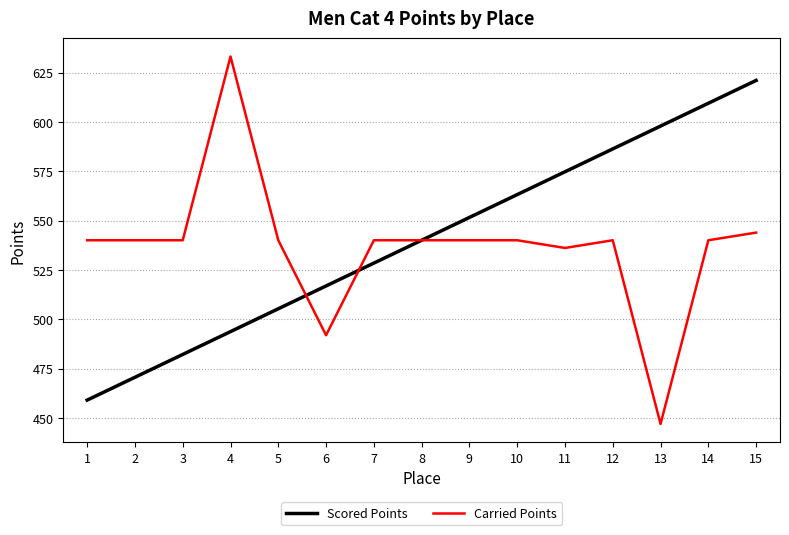

Rank the series at 4 from highest to lowest value.

Carried Points, Scored Points